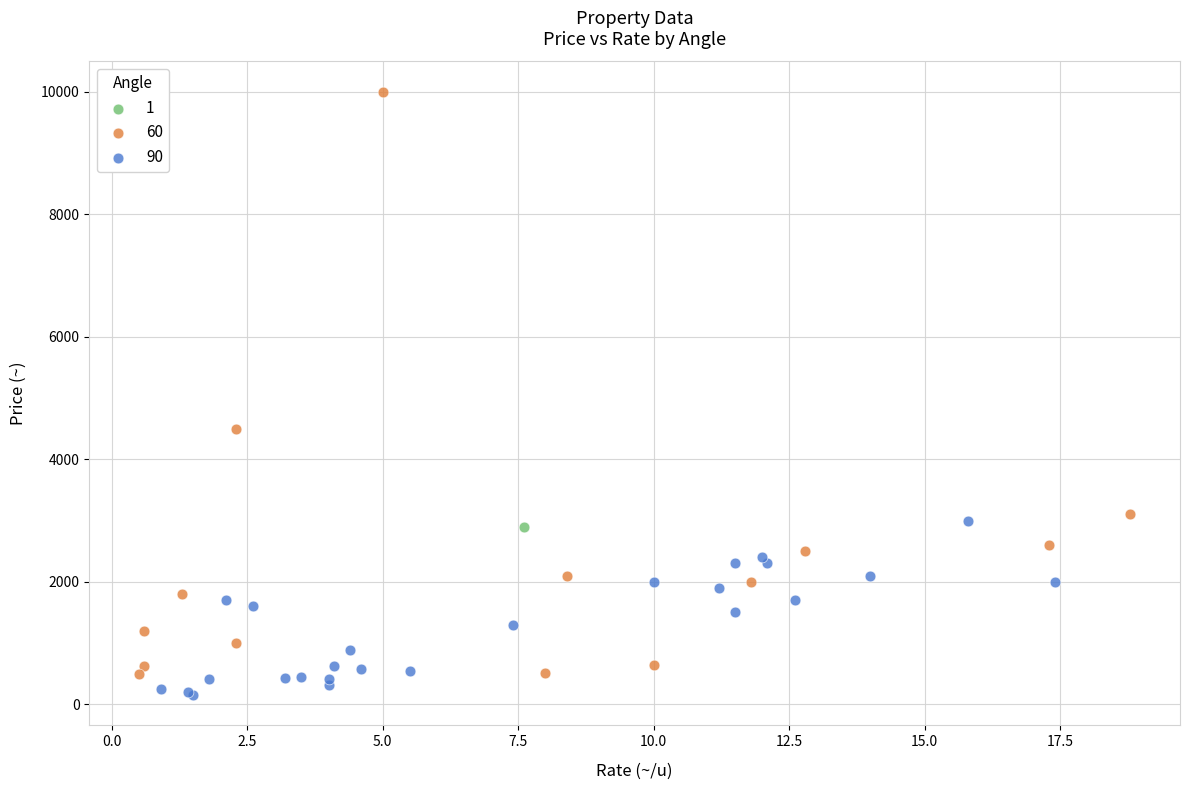

What are all the series names shown in the legend?

1, 60, 90